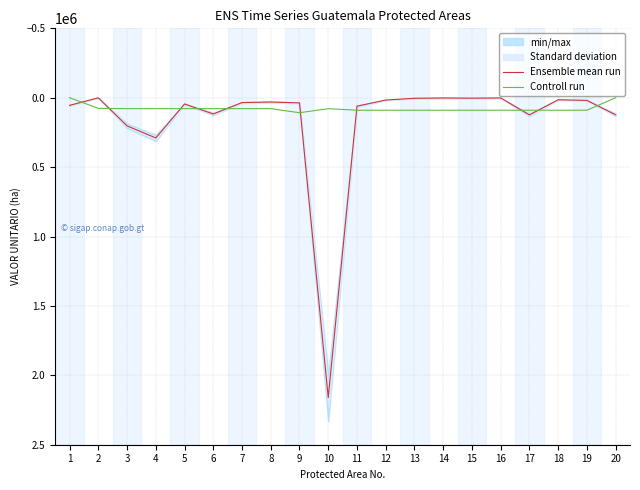

What is the value of the Ensemble mean run point at the 9th from the left?

37160.0